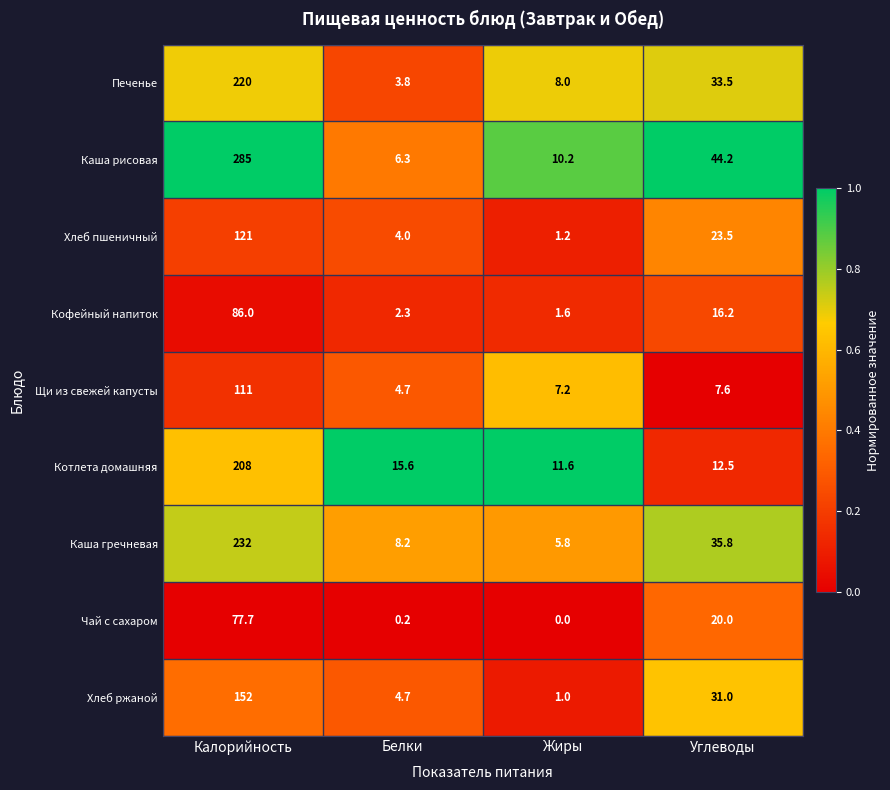

List the series in order of their peak value, highest first.

Каша рисовая, Каша гречневая, Печенье, Котлета домашняя, Хлеб ржаной, Хлеб пшеничный, Щи из свежей капусты, Кофейный напиток, Чай с сахаром